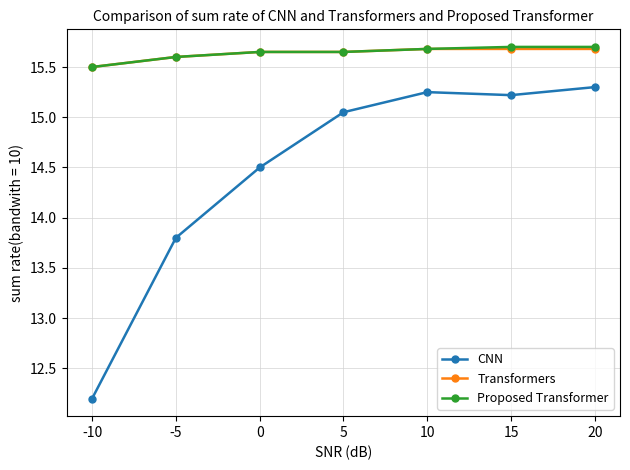

Is the value of Transformers at 0 greater than the value of Proposed Transformer at -10?

Yes